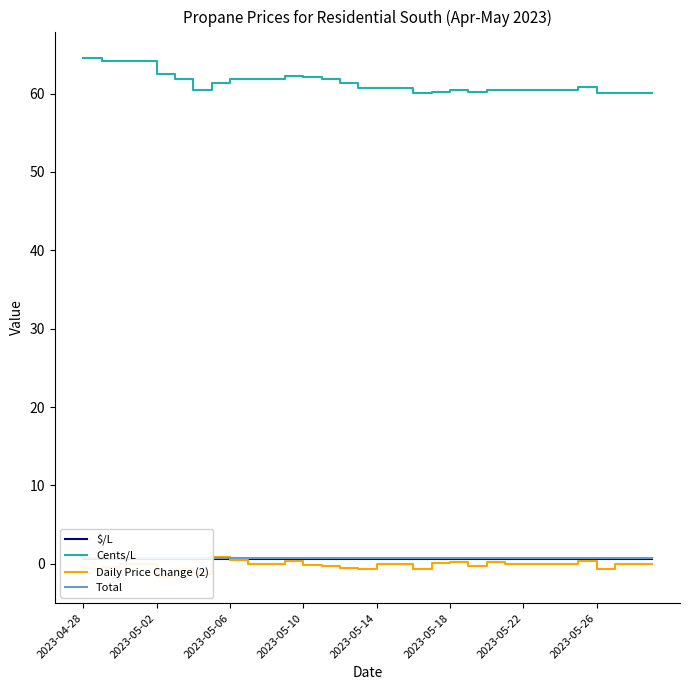

True or false: Cents/L and Total intersect in this chart.

False